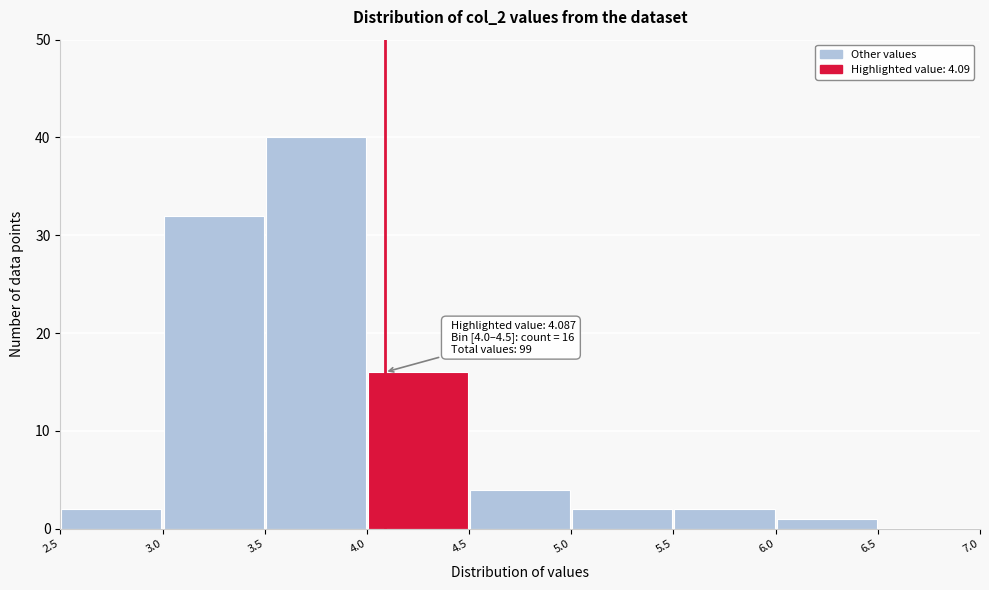

Which range on the x-axis has the tallest bar?

3.5 to 4.0